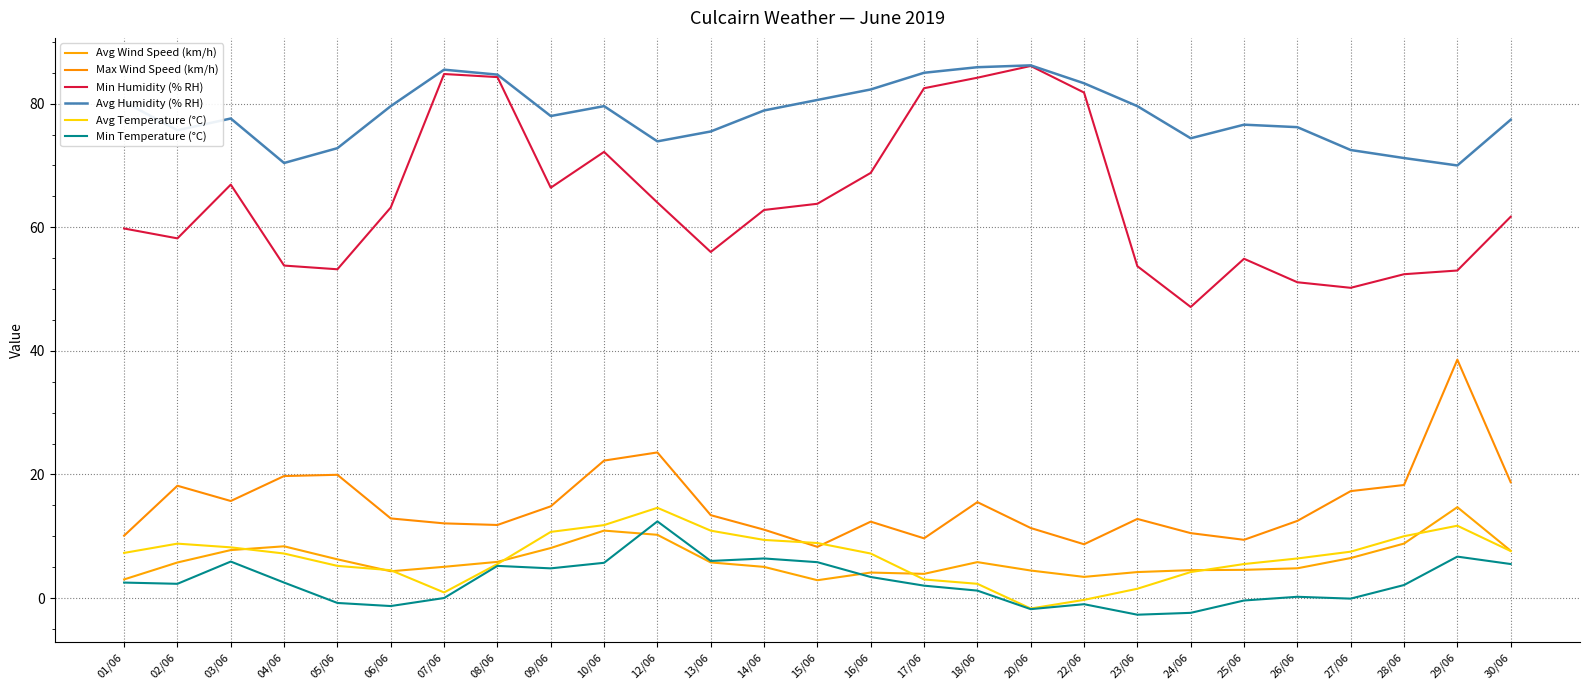

True or false: Avg Temperature (°C) and Min Humidity (% RH) intersect in this chart.

False